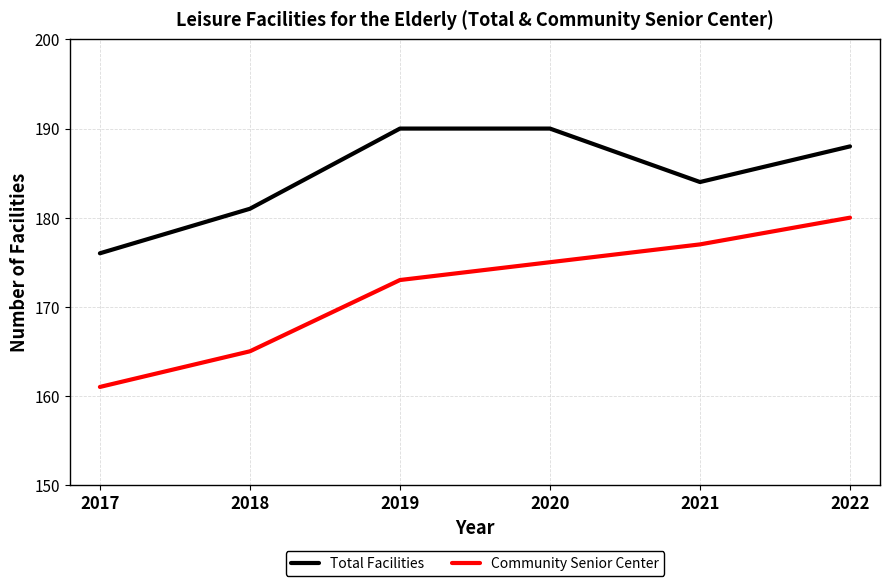

Count the Community Senior Center values in the range 165 to 177.

4